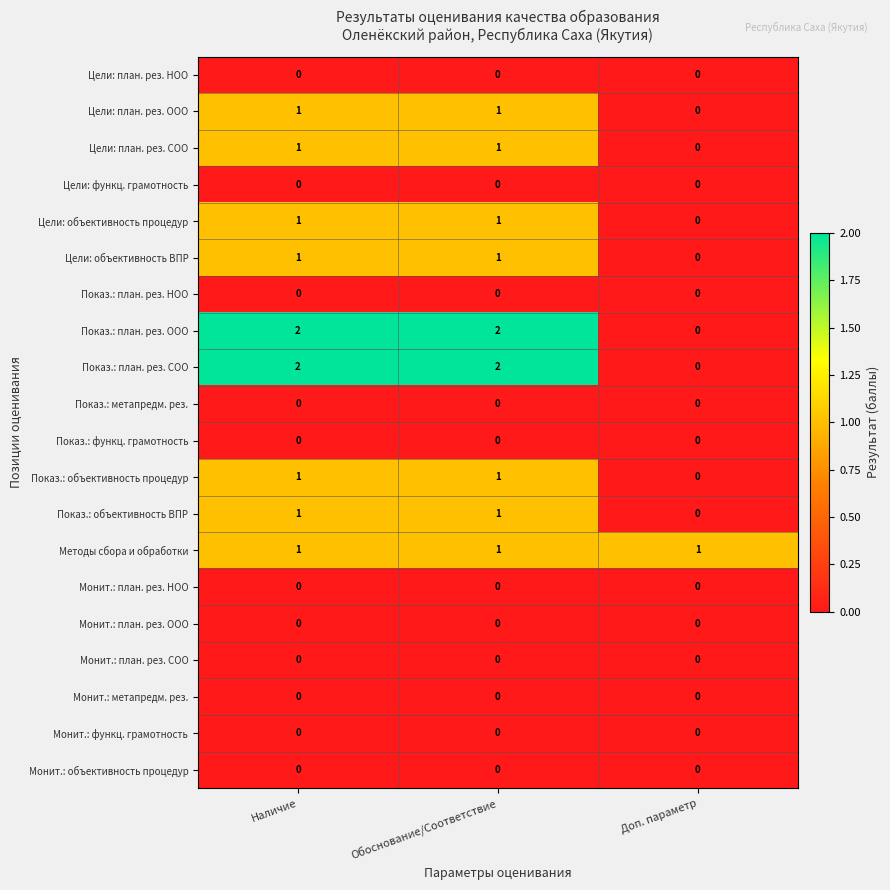

Is it true that Показ.: объективность ВПР equals 1 at Наличие?

True